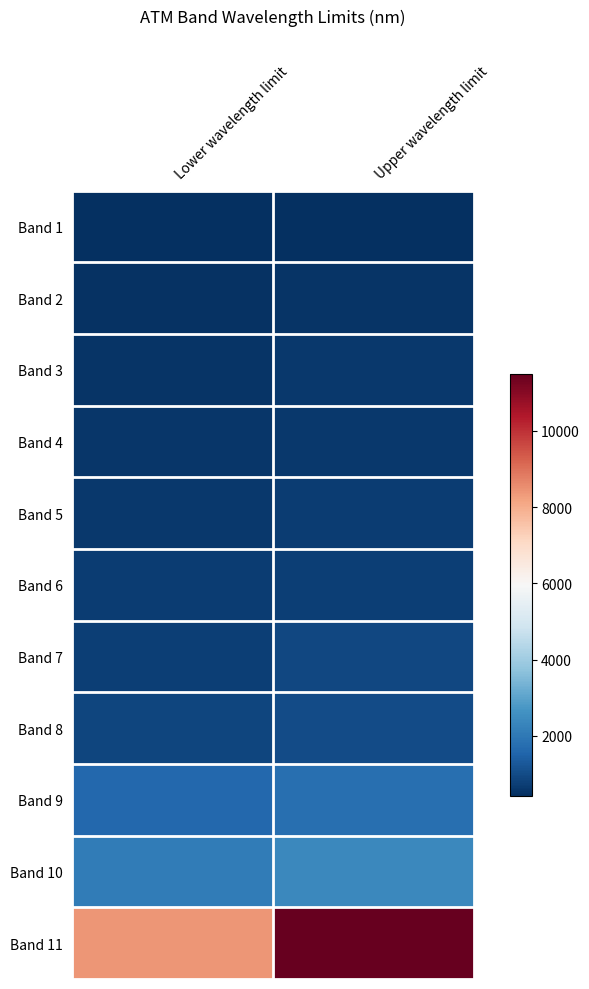

List the series in order of their peak value, lowest first.

Band 1, Band 2, Band 3, Band 4, Band 5, Band 6, Band 7, Band 8, Band 9, Band 10, Band 11